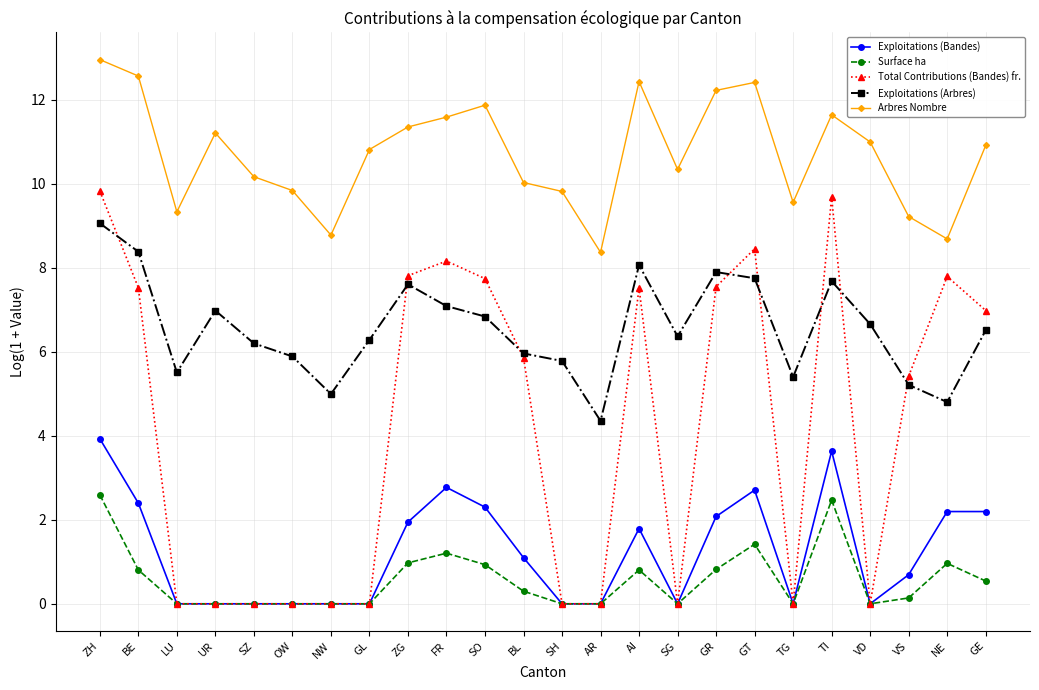

True or false: Arbres Nombre and Exploitations (Arbres) cross at least once.

False